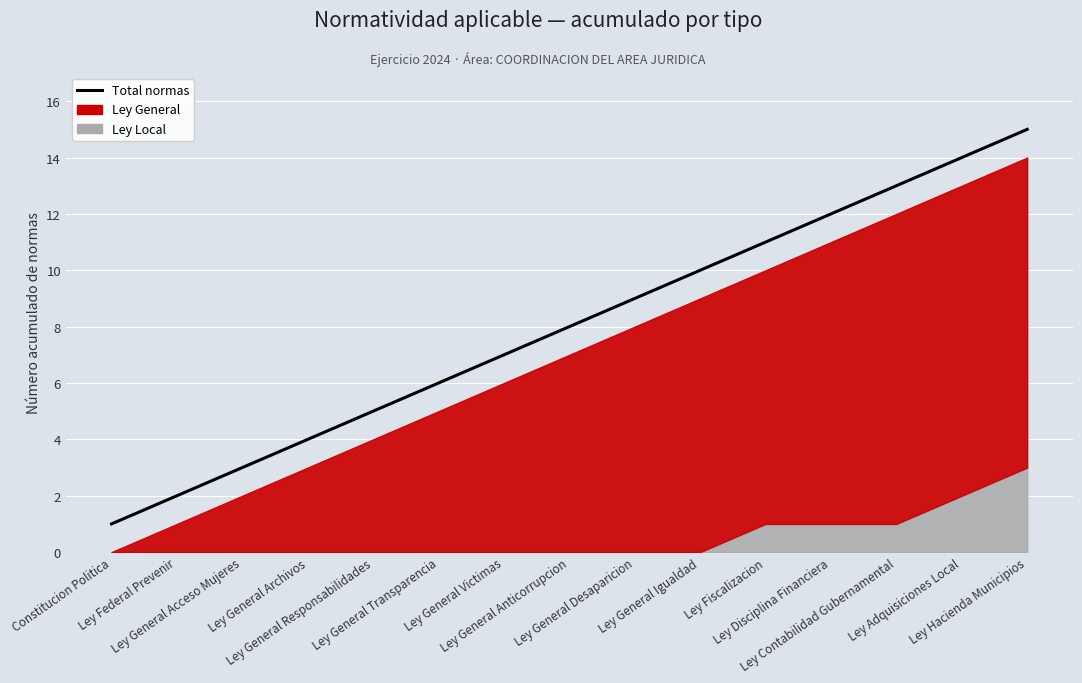

What is the maximum value shown in the chart?

15